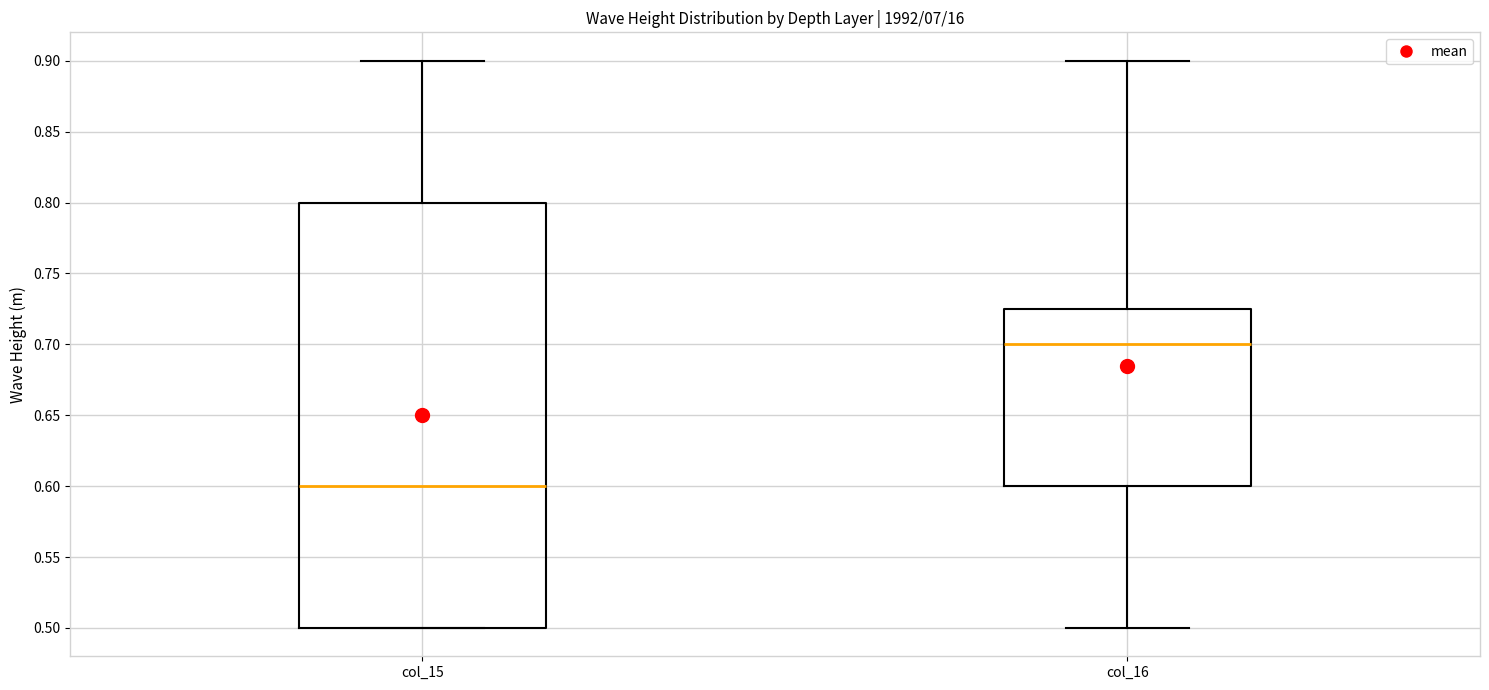

Which box's median line is the lowest?

col_15